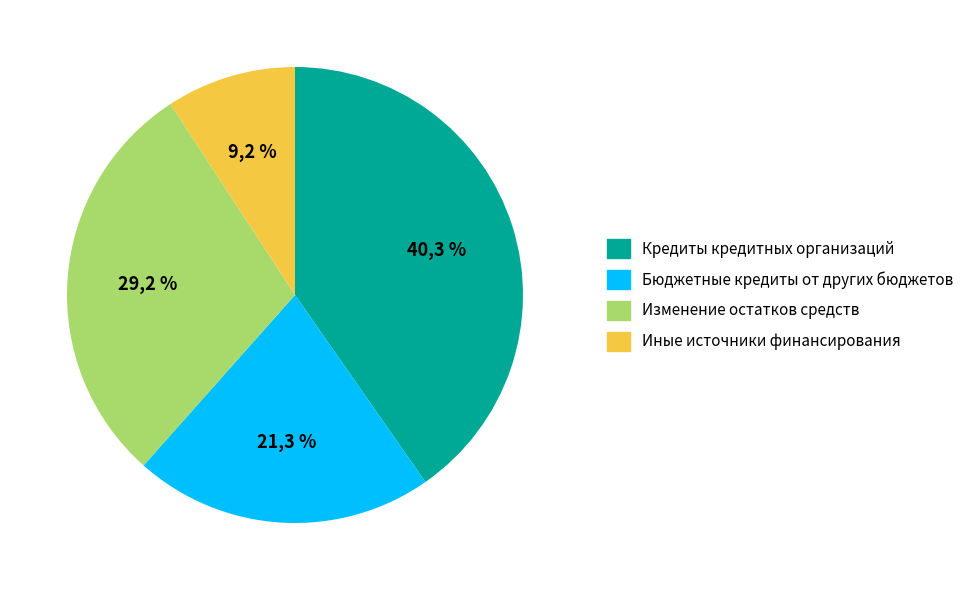

Which slice is the smallest?

Иные источники финансирования